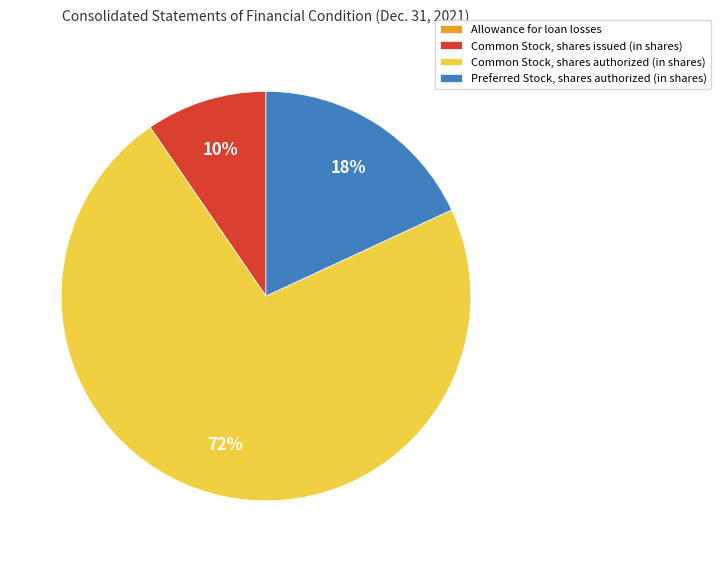

The Preferred Stock, shares authorized (in shares) slice represents 11% of the pie. True or false?

False